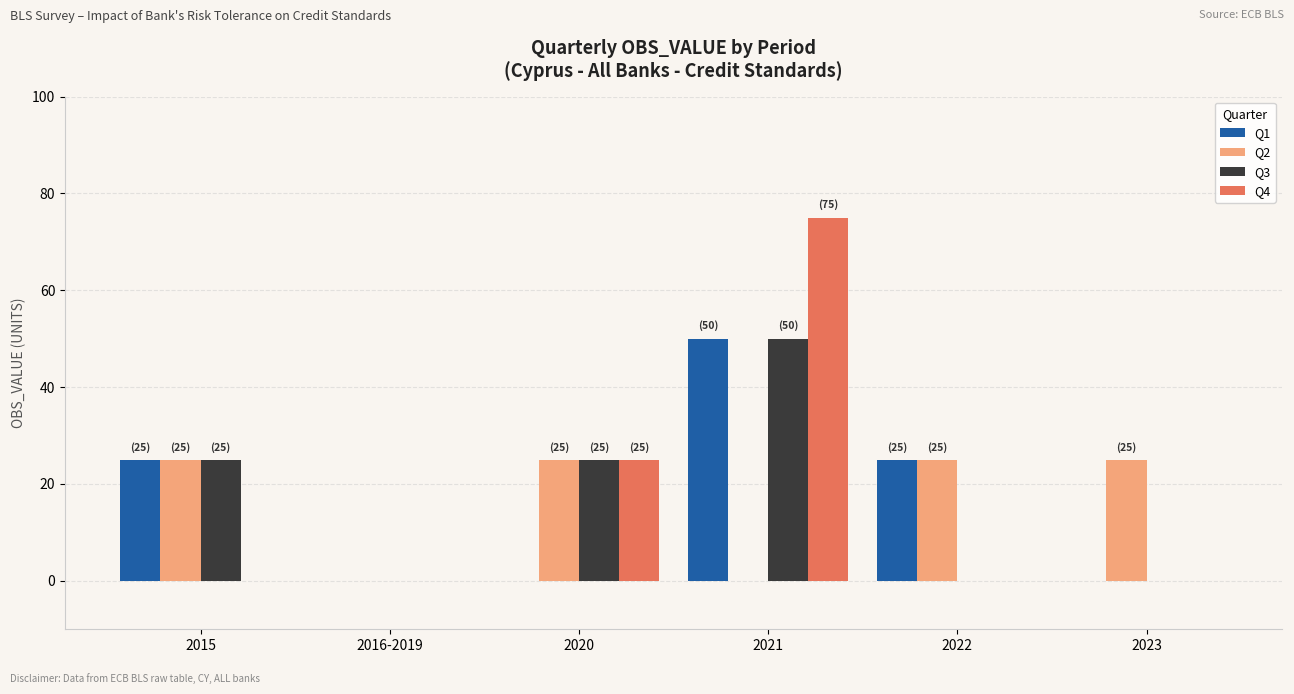

Are the bars horizontal?

No